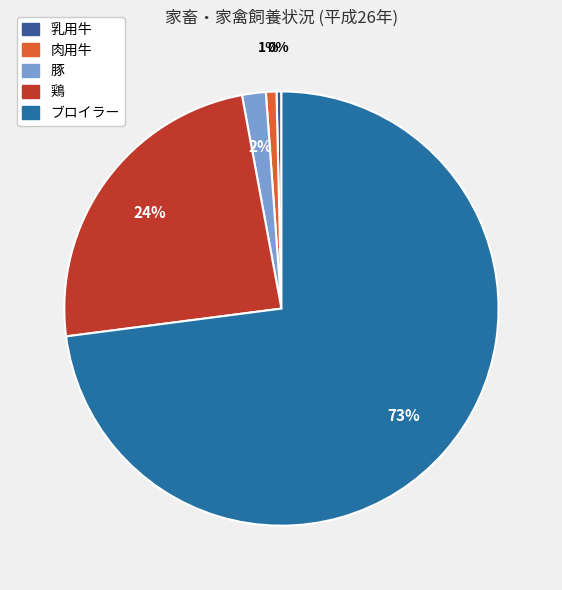

Combined, do ブロイラー and 鶏 account for over 50%?

Yes